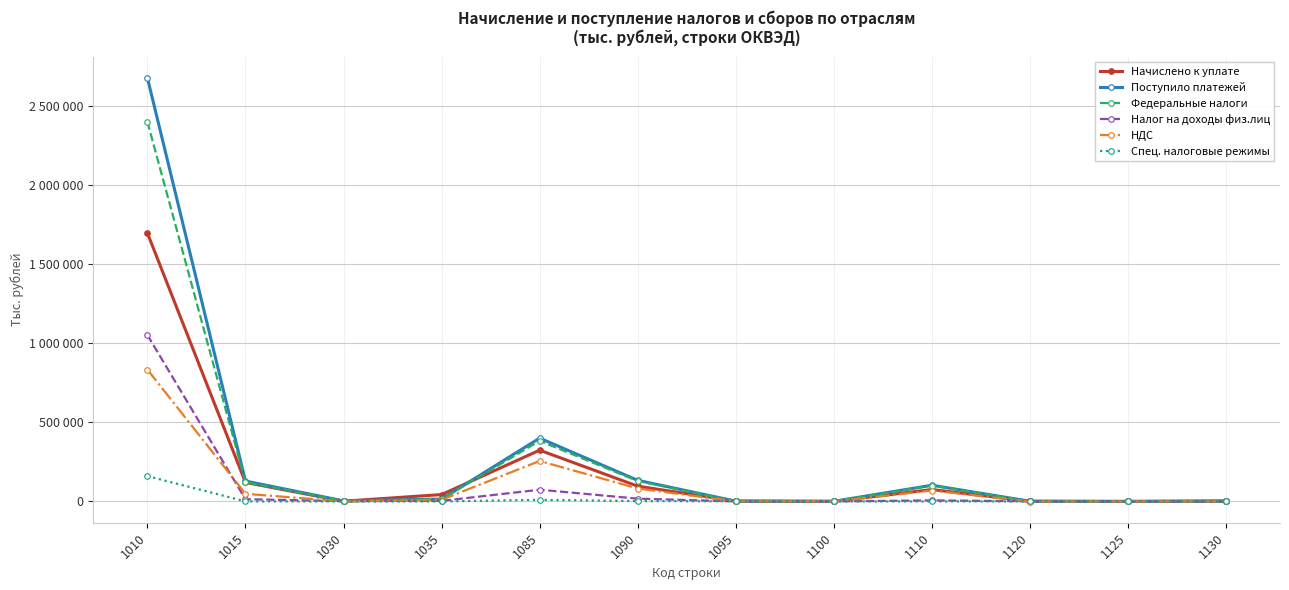

At which category is the sum across all series the highest?

1010